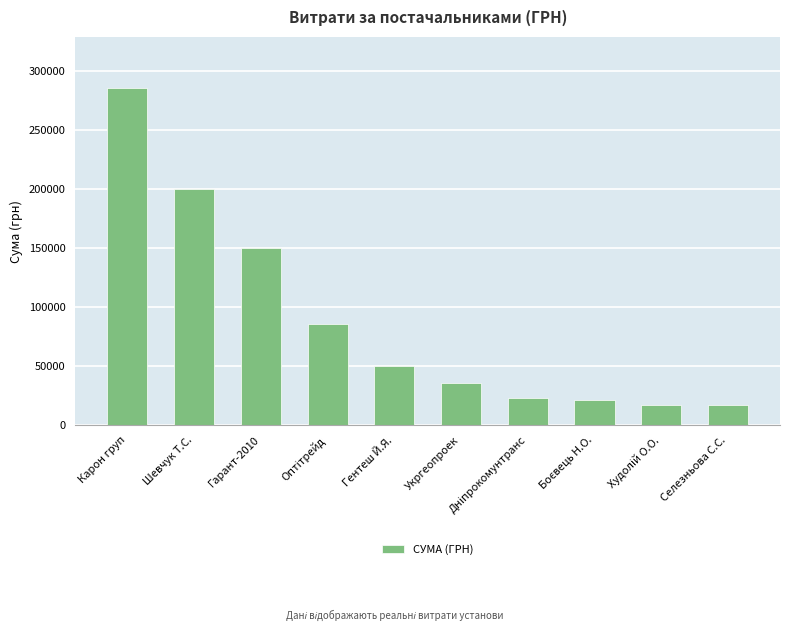

What is the sum of all values?

886497